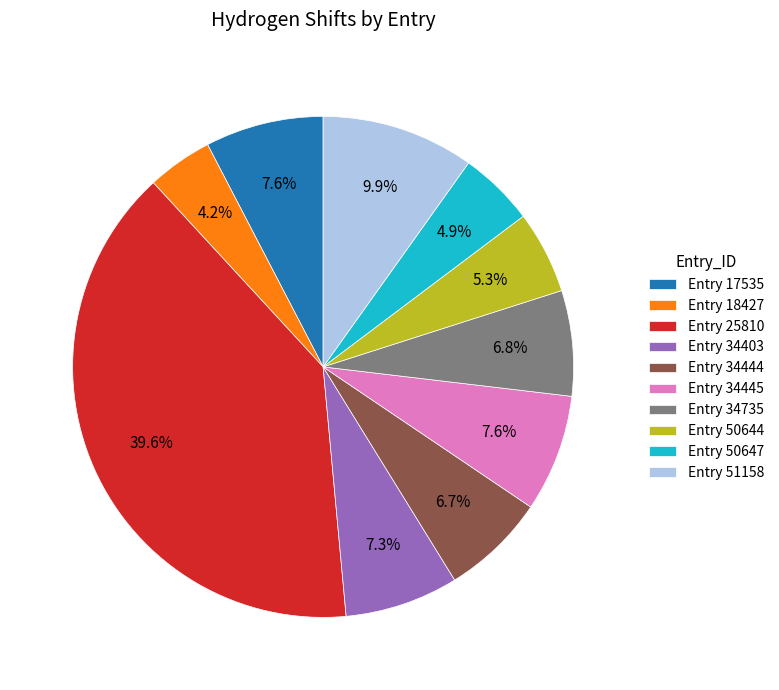

What percentage is NOT represented by Entry 18427?

95.8%